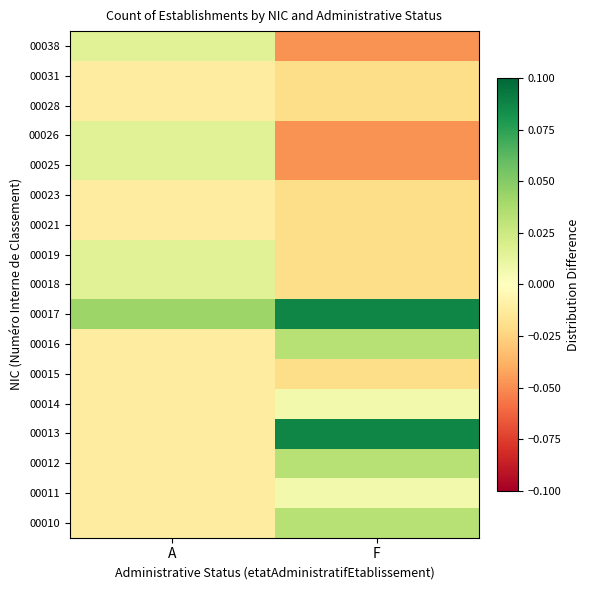

List the series in order of their peak value, highest first.

00013, 00017, 00010, 00012, 00016, 00018, 00019, 00025, 00026, 00038, 00011, 00014, 00015, 00021, 00023, 00028, 00031